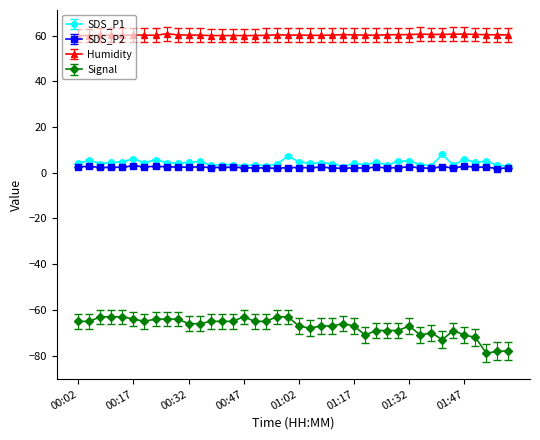

Count the Humidity values in the range 60 to 61.

40